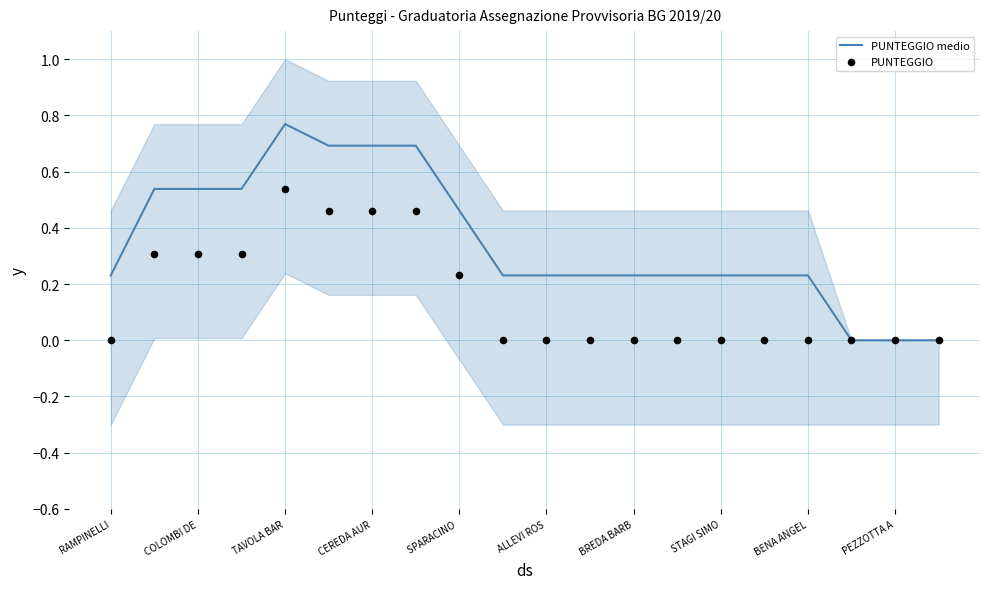

The PUNTEGGIO medio series shows 0.9 at COLOMBI DE. True or false?

False